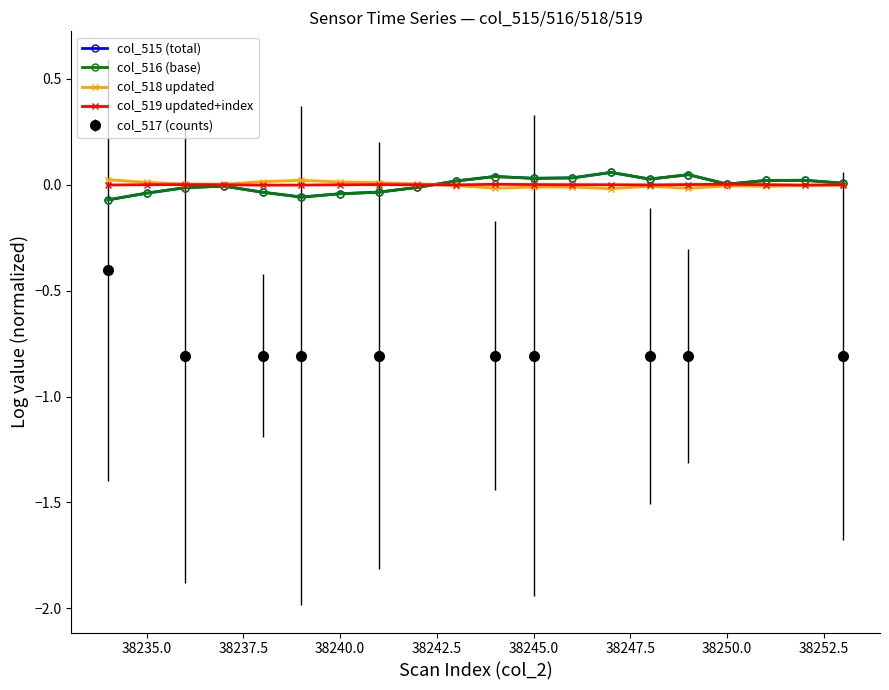

The col_519 updated+index series shows 0.0 at 38250.0. True or false?

True